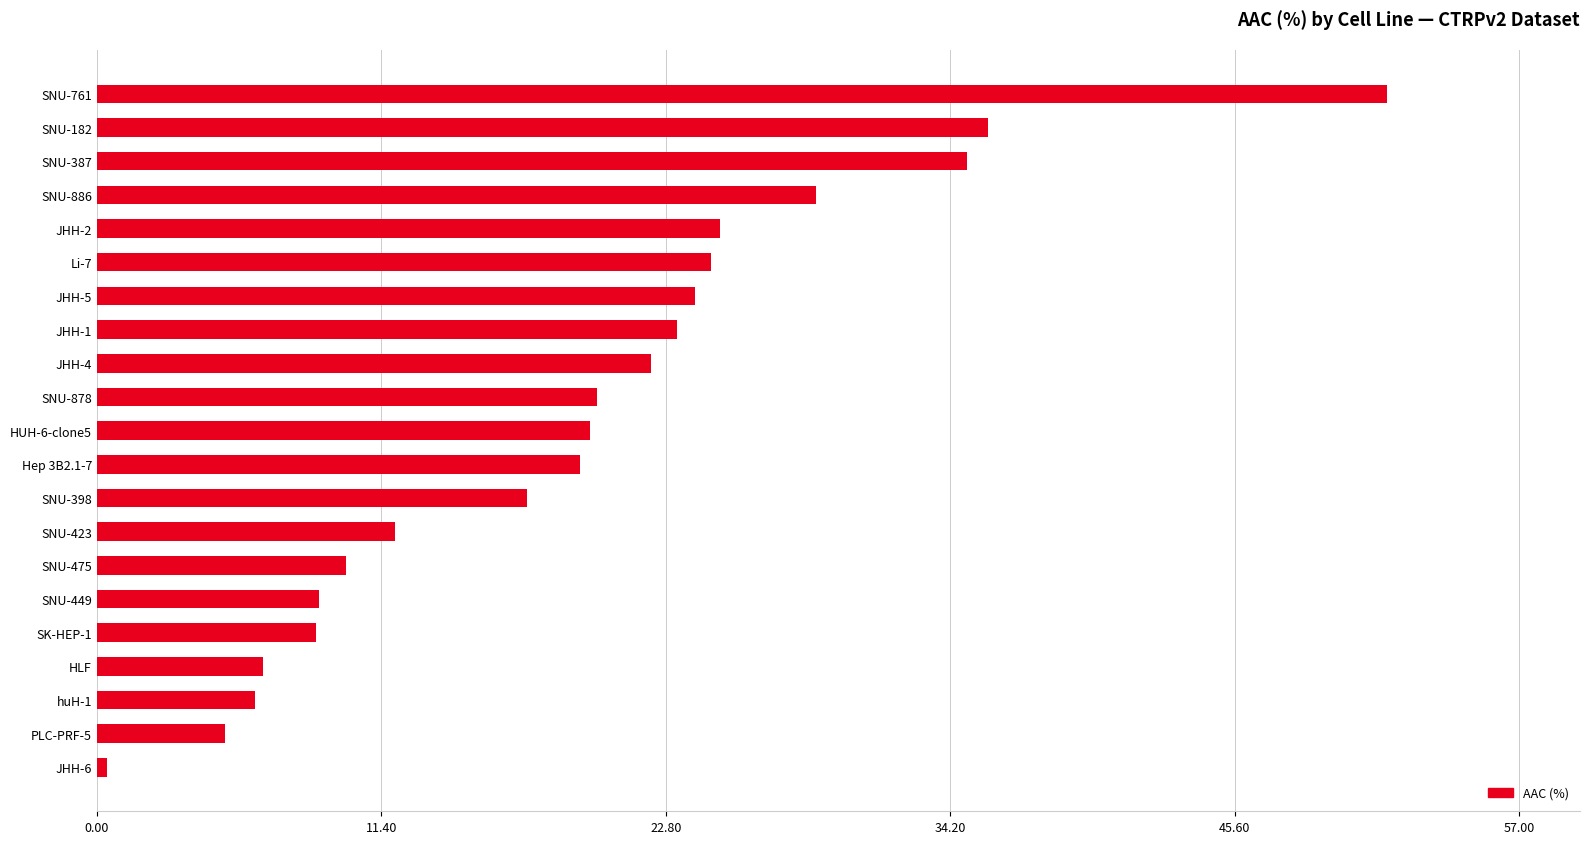

What is the change in value from Hep 3B2.1-7 to SK-HEP-1?

-10.6